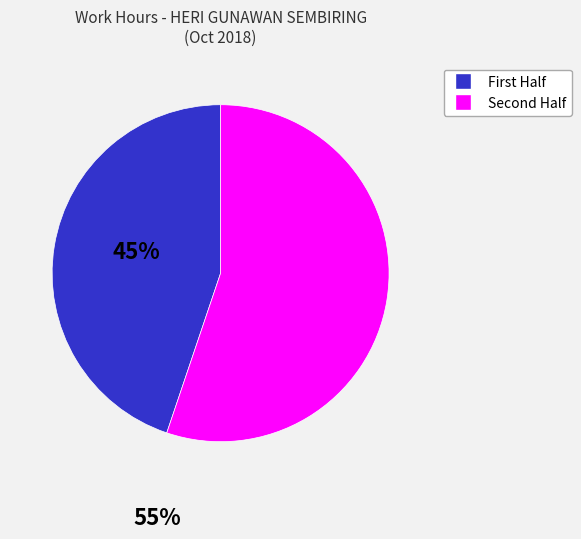

Does any single category account for the majority?

Yes